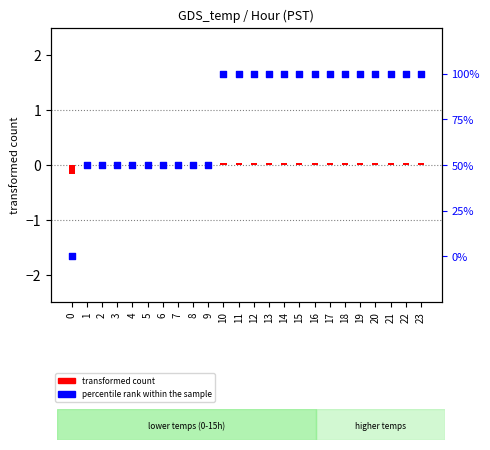

Which series has the largest Y range (max minus min)?

percentile rank within the sample